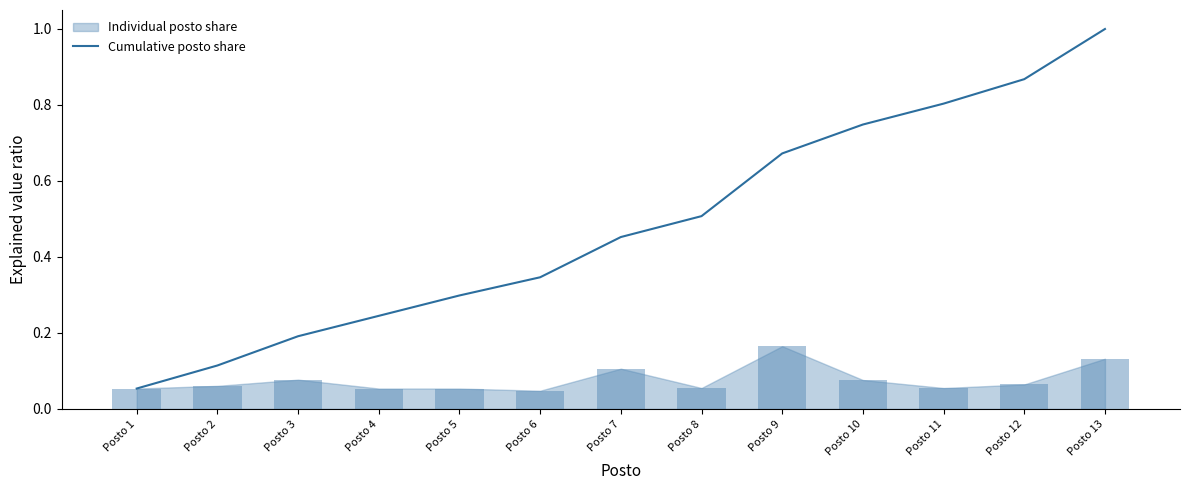

Is it true that Cumulative posto share equals 0.4 at Posto 13?

False